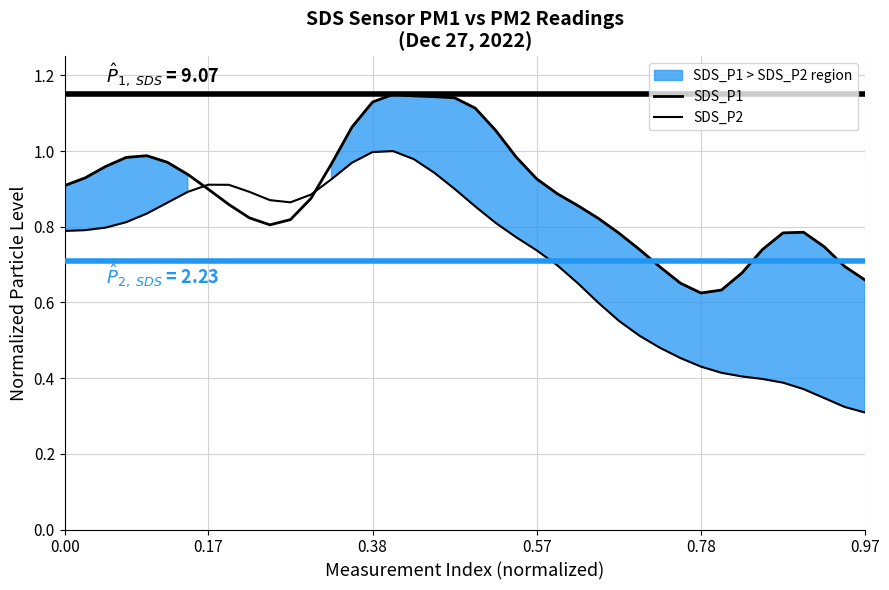

What is the total value across all series at 8?

1.8